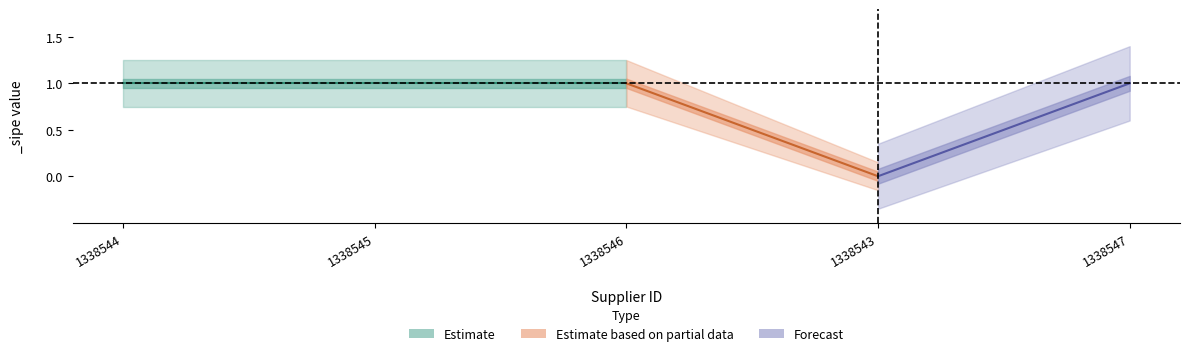

How many values are between 1 and 2?

4